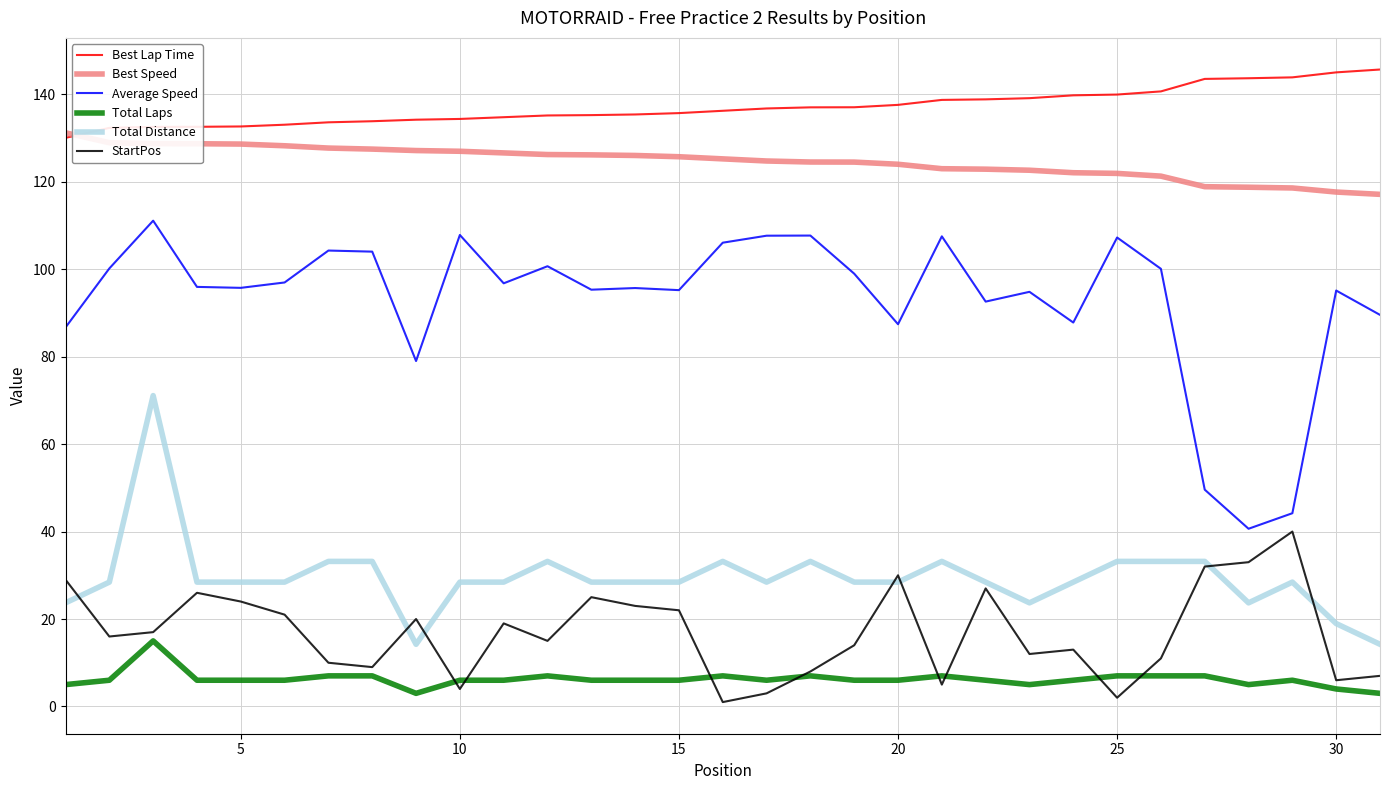

Which series has the largest total across all categories?

Best Lap Time